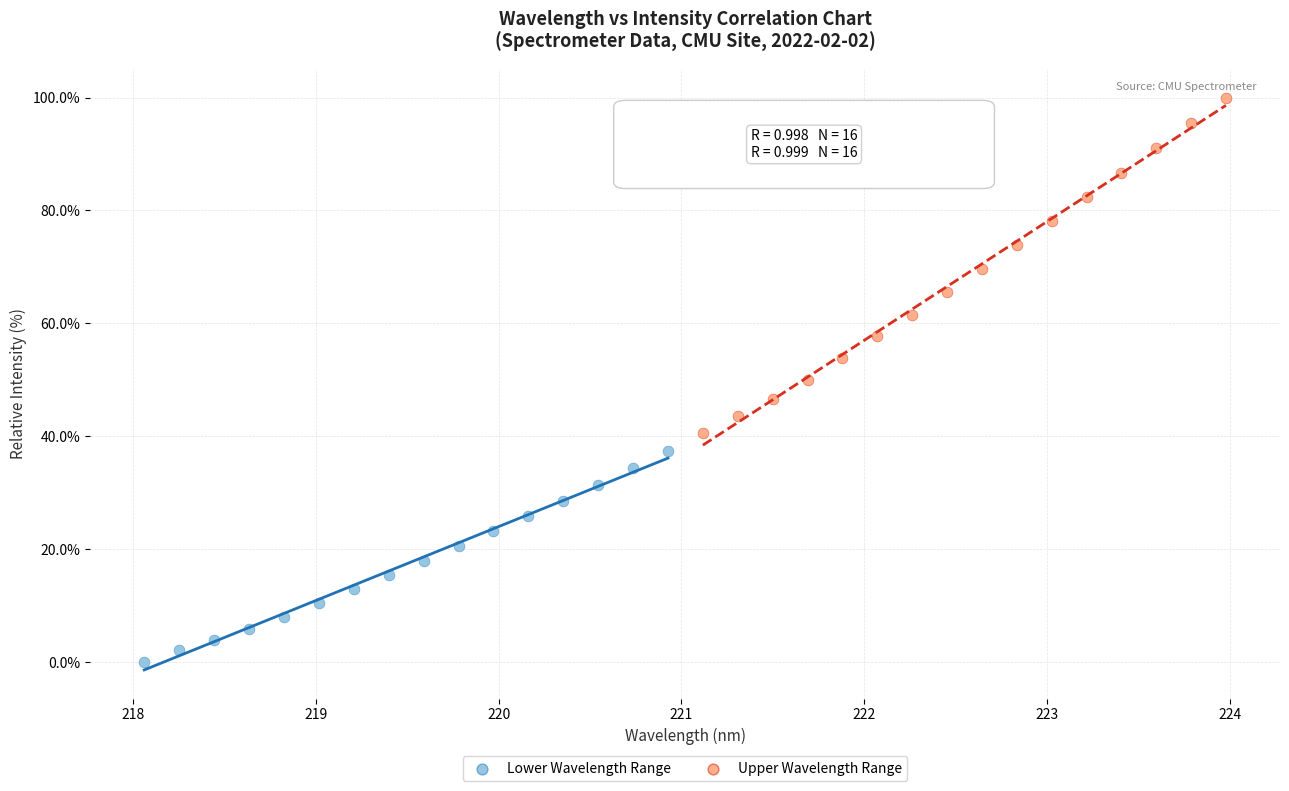

Which series has the largest Y range (max minus min)?

Upper Wavelength Range